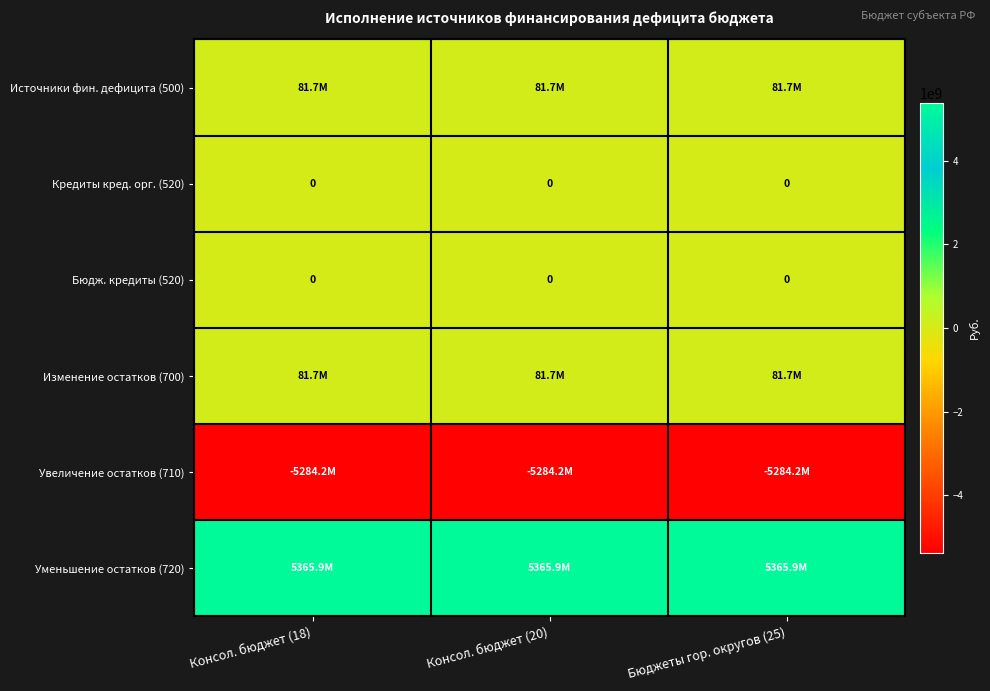

What value does the Источники фин. дефицита (500) series have at Бюджеты гор. округов (25)?

81726739.9